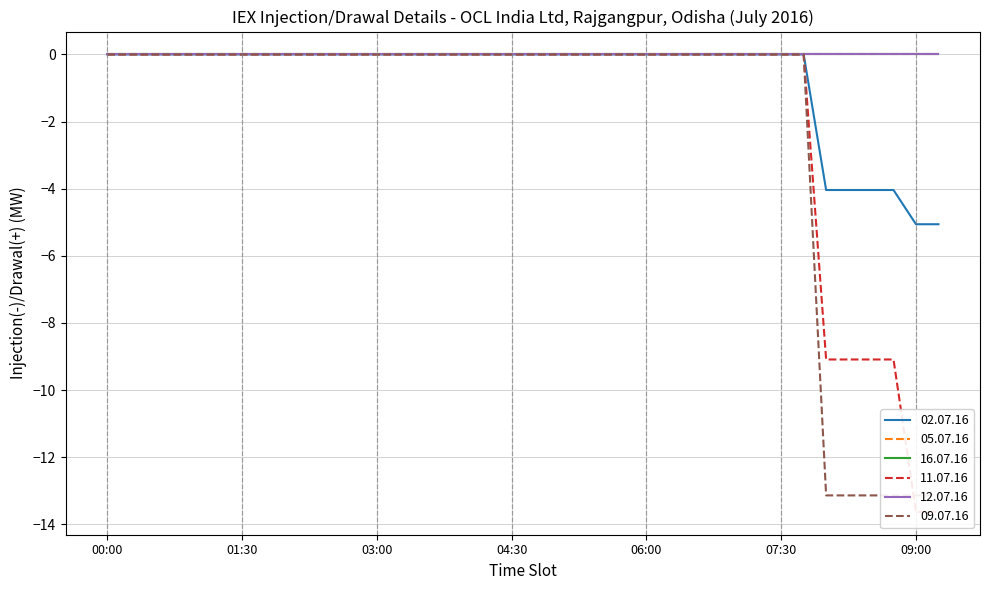

True or false: 09.07.16 and 02.07.16 intersect in this chart.

False